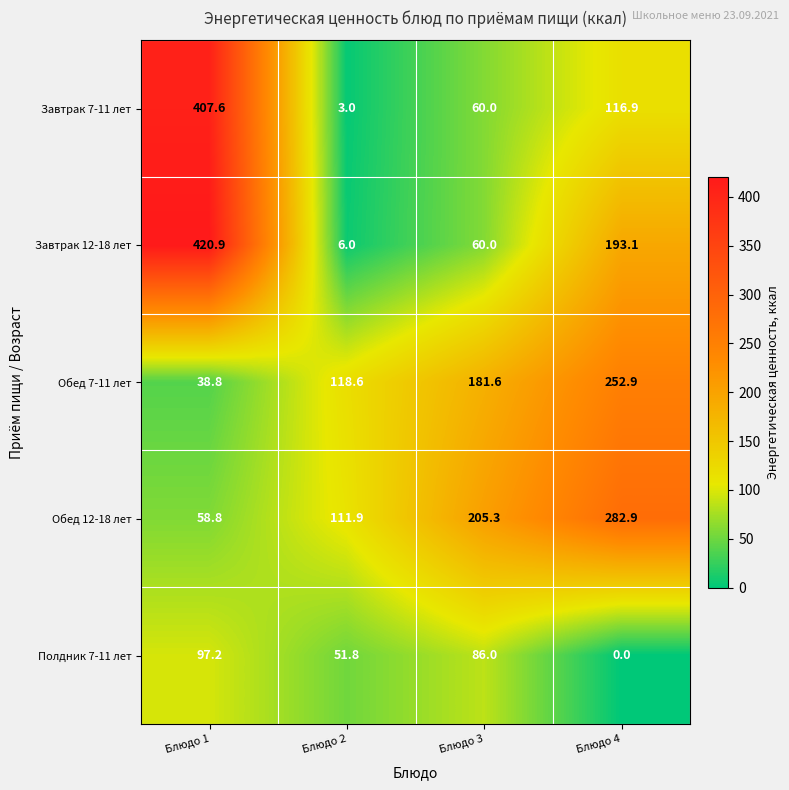

Count the number of data series in this chart.

5